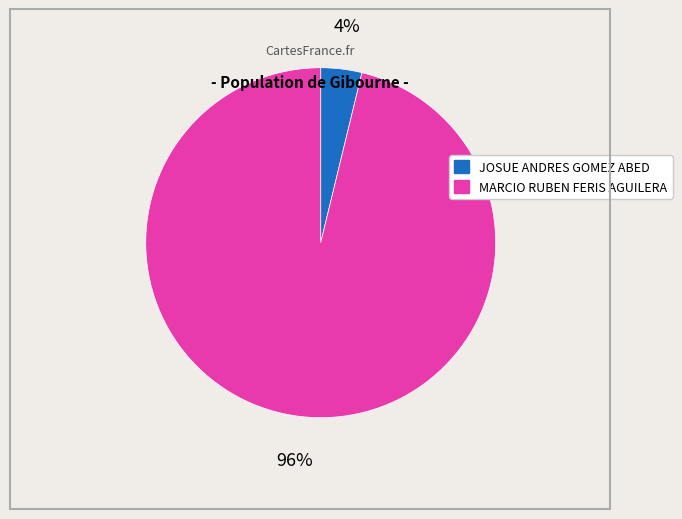

Which slice is the smallest?

JOSUE ANDRES GOMEZ ABED